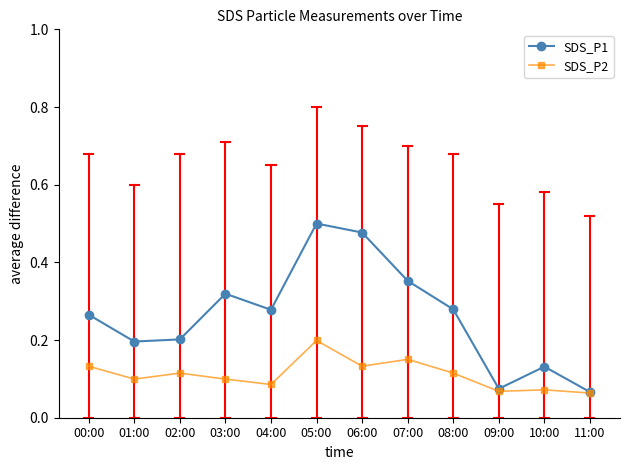

At which category does SDS_P1 reach its first local peak?

03:00